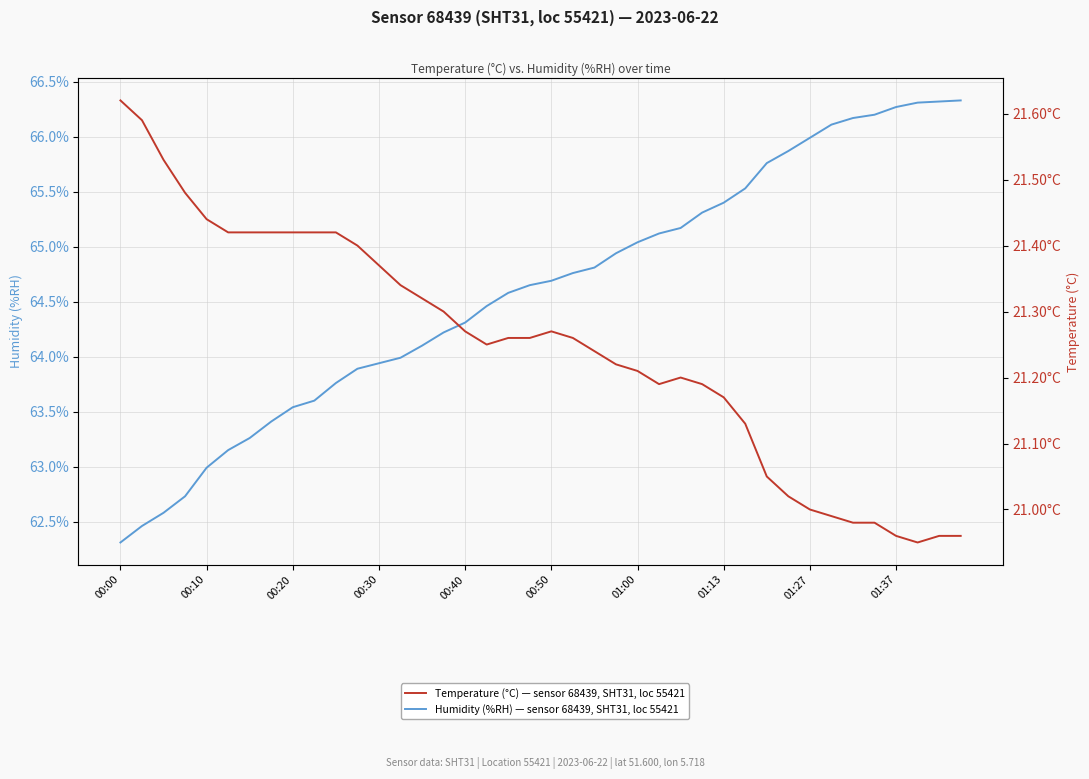

Is the value of Humidity (%RH) — sensor 68439, SHT31, loc 55421 at 01:27 greater than the value of Temperature (°C) — sensor 68439, SHT31, loc 55421 at 00:40?

Yes